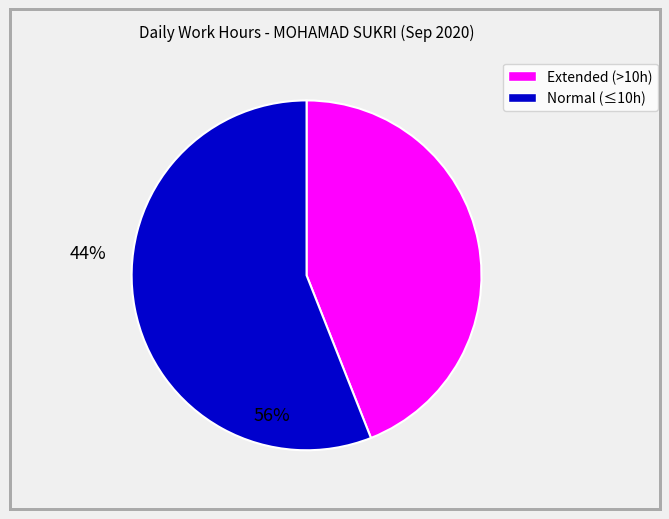

Is there a majority slice in this chart?

Yes